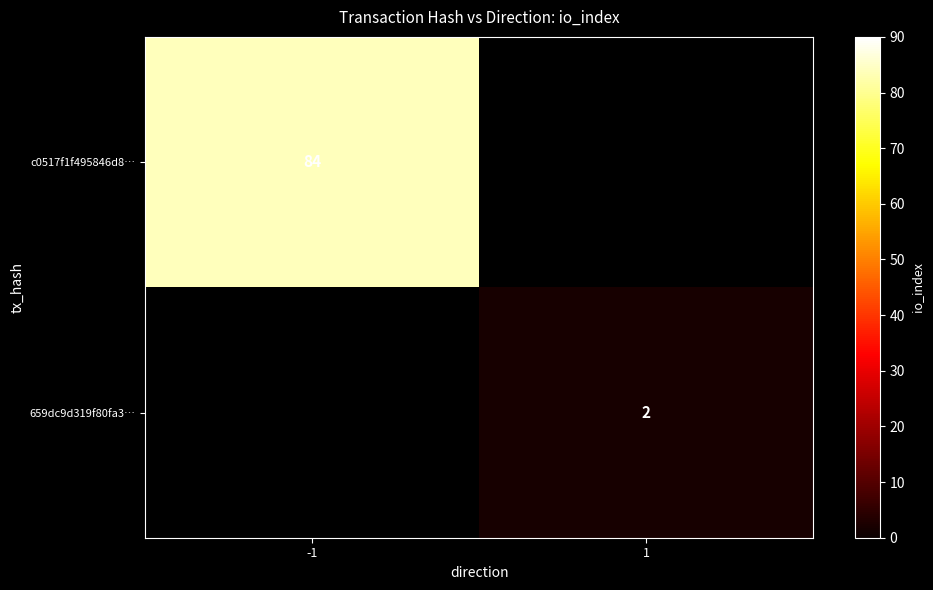

True or false: c0517f1f495846d8… has a value of 16.9 at -1.

False